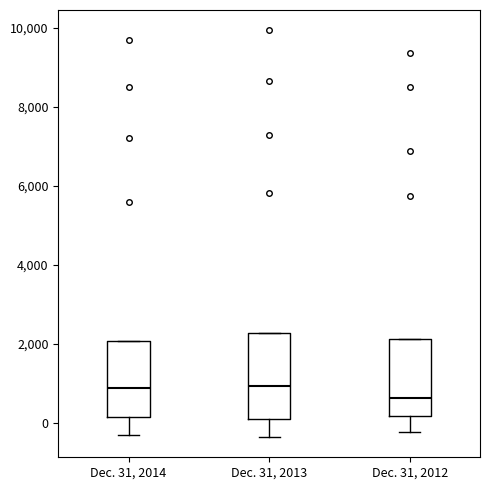

Reading left to right, transcribe this box plot: for each box, give where its median line is, the range the box spans, and where its two whiskers end, as read against the y-axis. The values are not printed on the chart, so give them approximately, as read against the axis.

Dec. 31, 2014: median 800, box 200 to 2000, whiskers -400 to 2000
Dec. 31, 2013: median 1000, box 0 to 2200, whiskers -400 to 2200
Dec. 31, 2012: median 600, box 200 to 2200, whiskers -200 to 2200